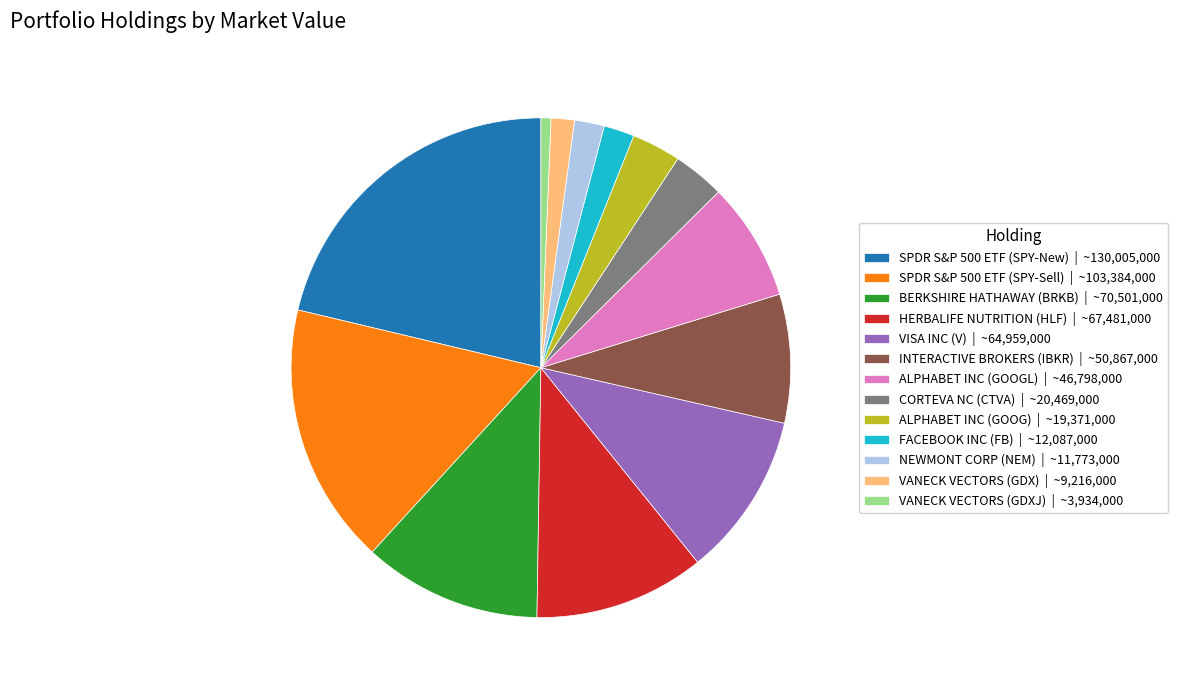

The BERKSHIRE HATHAWAY (BRKB) slice represents 1% of the pie. True or false?

False